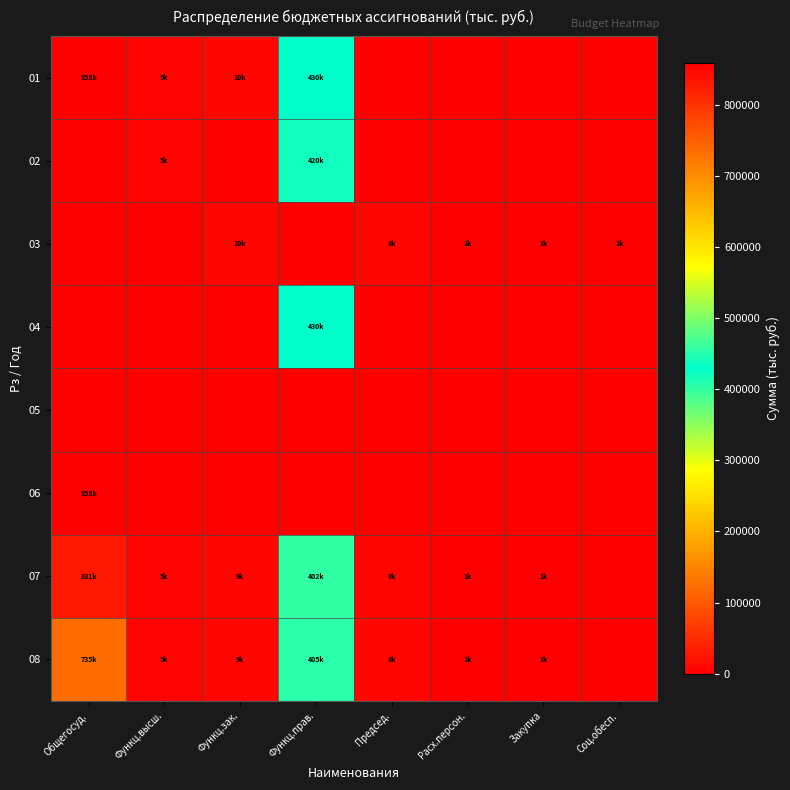

At which category does the chart reach its minimum across all series?

Председ.